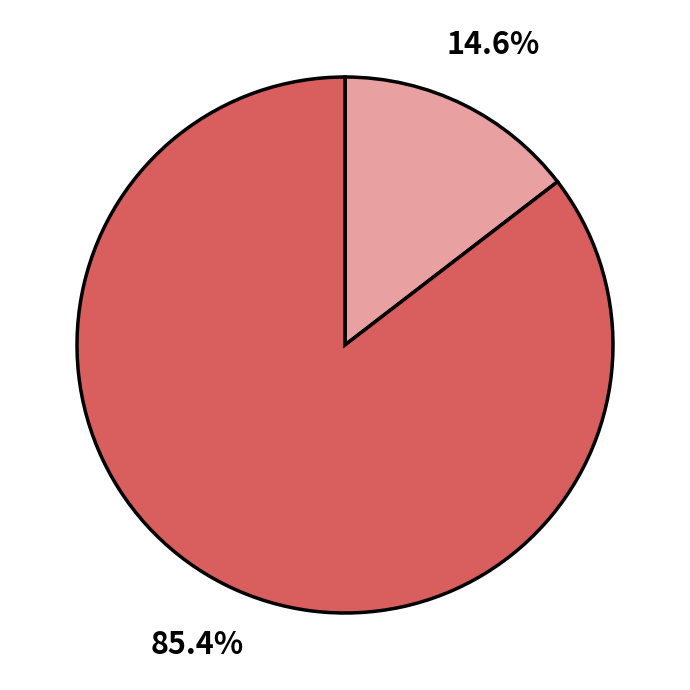

Is there any slice that represents more than half of the pie?

Yes